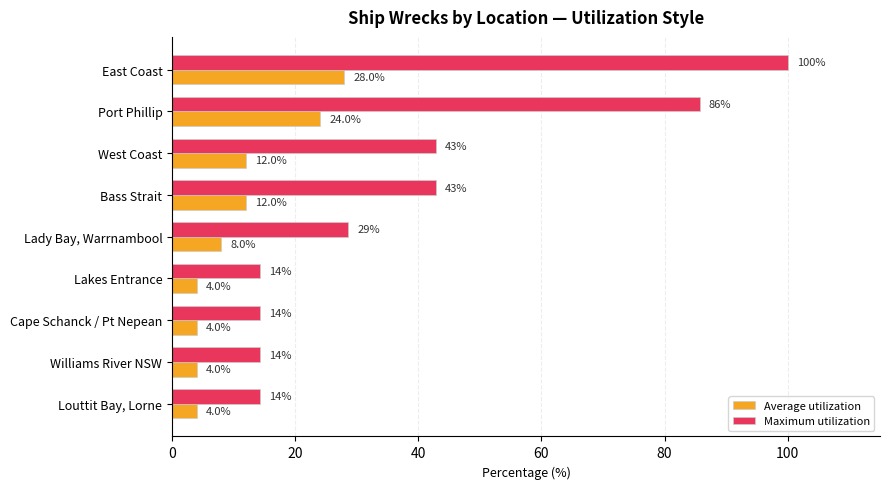

True or false: Maximum utilization has a value of 9.0 at West Coast.

False